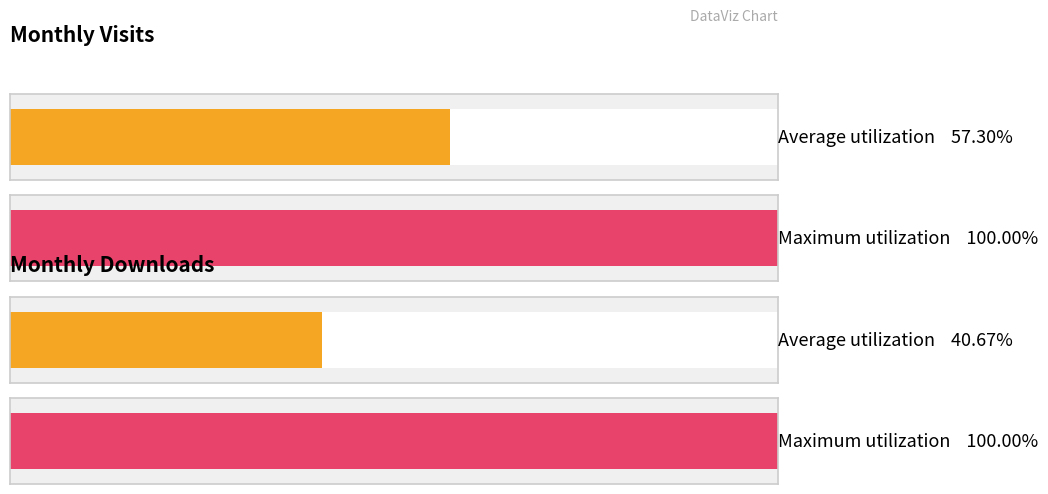

Which series has the widest spread of values?

monthly_download_resource